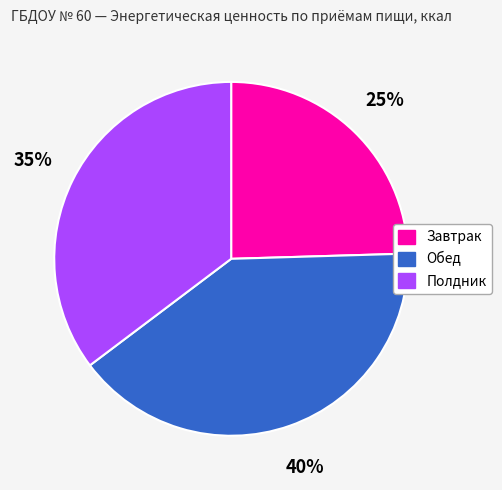

To the nearest percent, what portion does Полдник represent?

35%